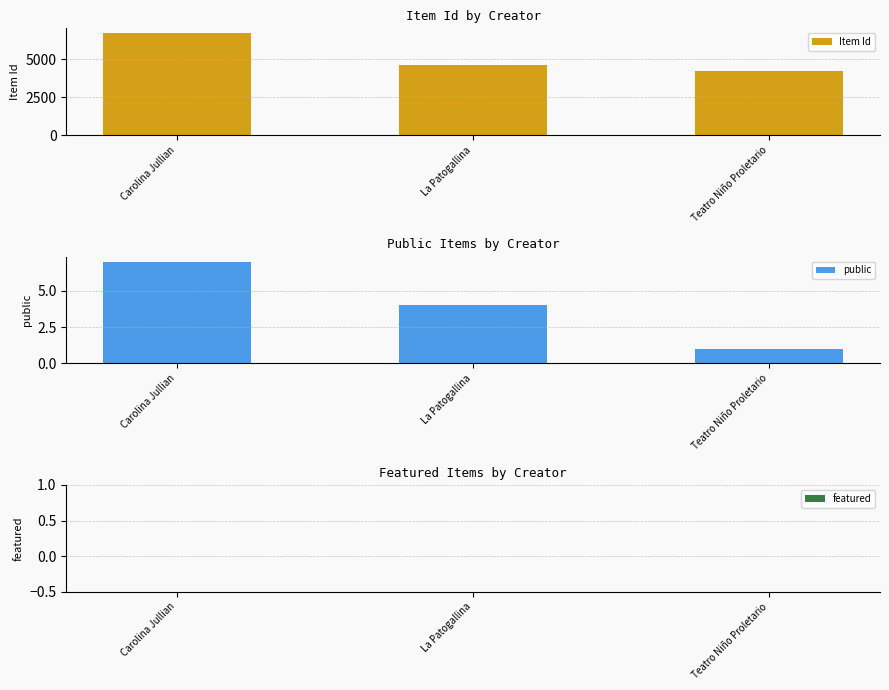

Reading left to right, what are all the values shown in this chart?

Item Id: Carolina Jullian=6711	La Patogallina=4624	Teatro Niño Proletario=4236
public: Carolina Jullian=7	La Patogallina=4	Teatro Niño Proletario=1
featured: Carolina Jullian=0	La Patogallina=0	Teatro Niño Proletario=0